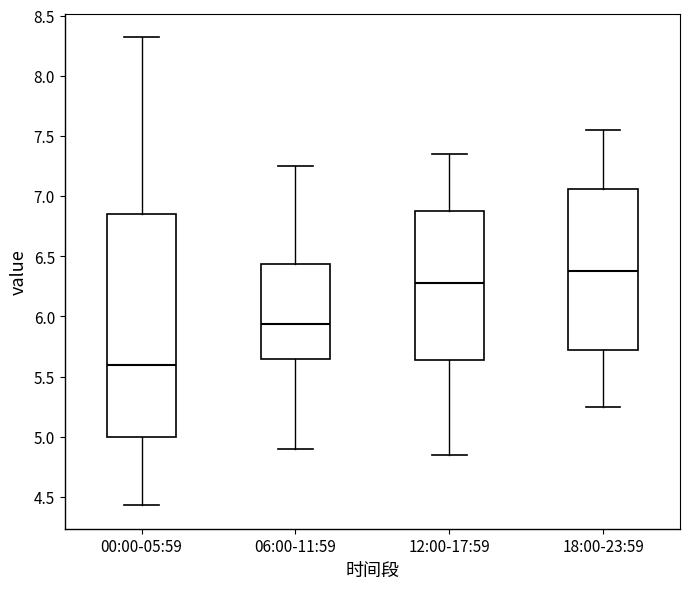

Which box is the tallest, from its lower edge to its upper edge?

00:00-05:59